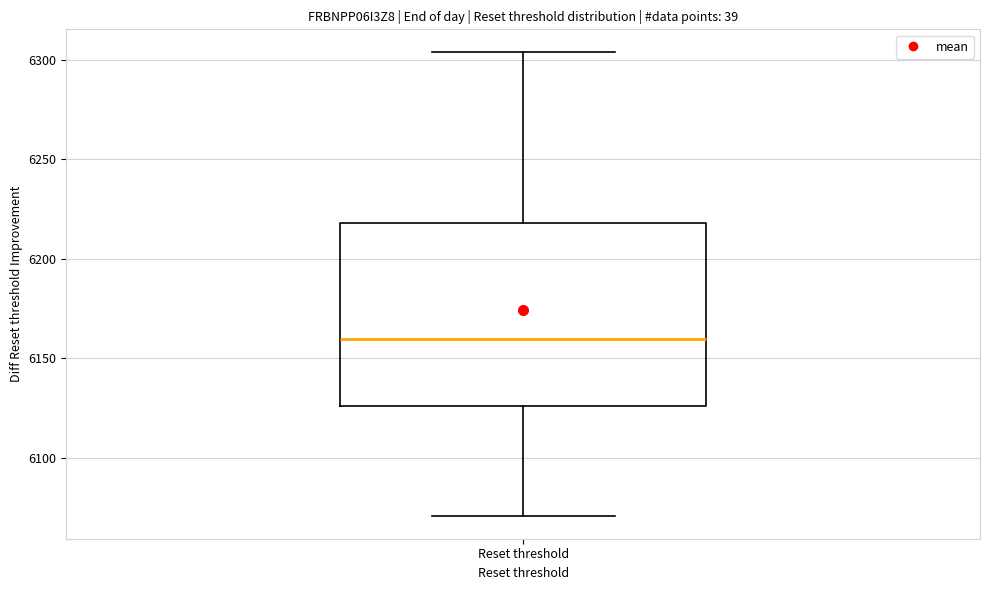

Transcribe this box plot: give where the median line is, the range the box spans, and where the two whiskers end, as read against the y-axis. The values are not printed on the chart, so give them approximately, as read against the axis.

median 6160, box 6125 to 6220, whiskers 6070 to 6305